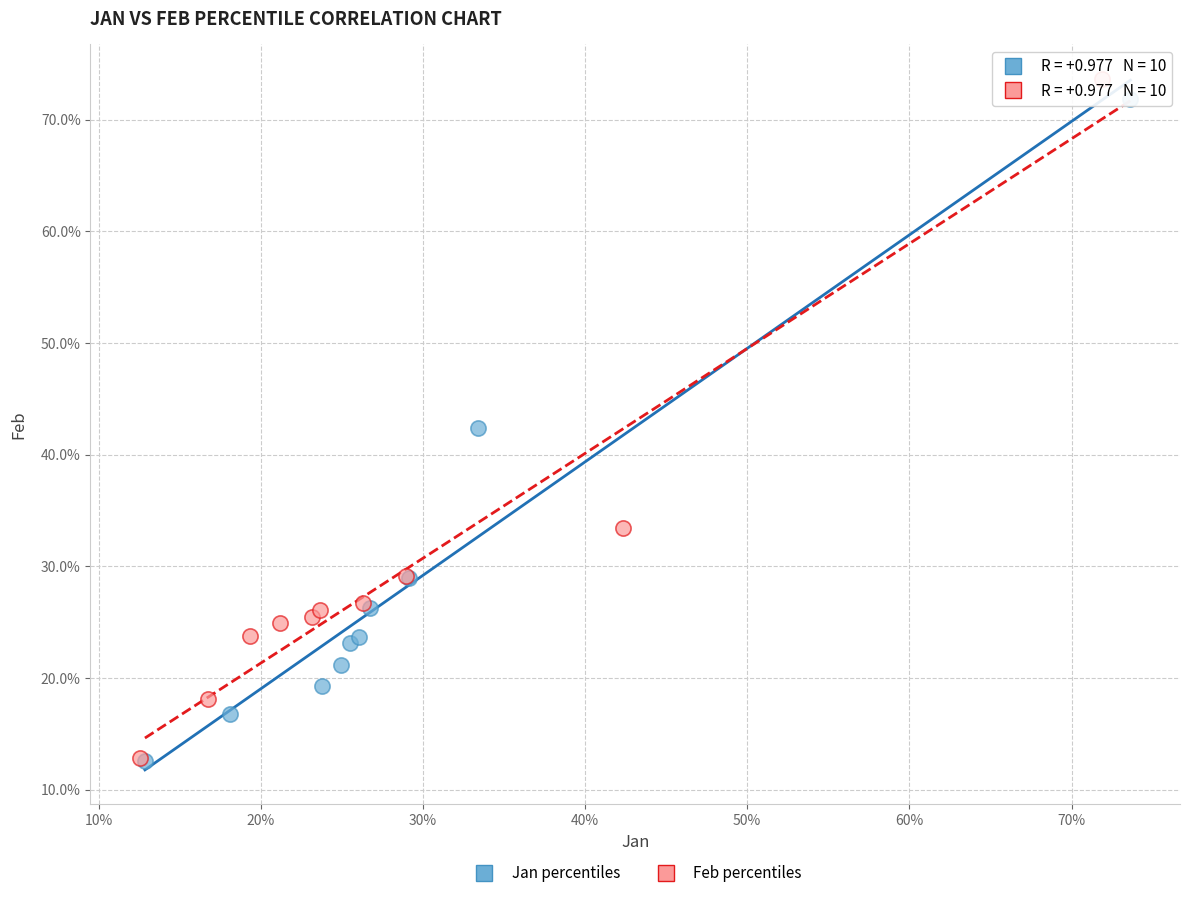

What are all the series names shown in the legend?

Jan percentiles, Feb percentiles